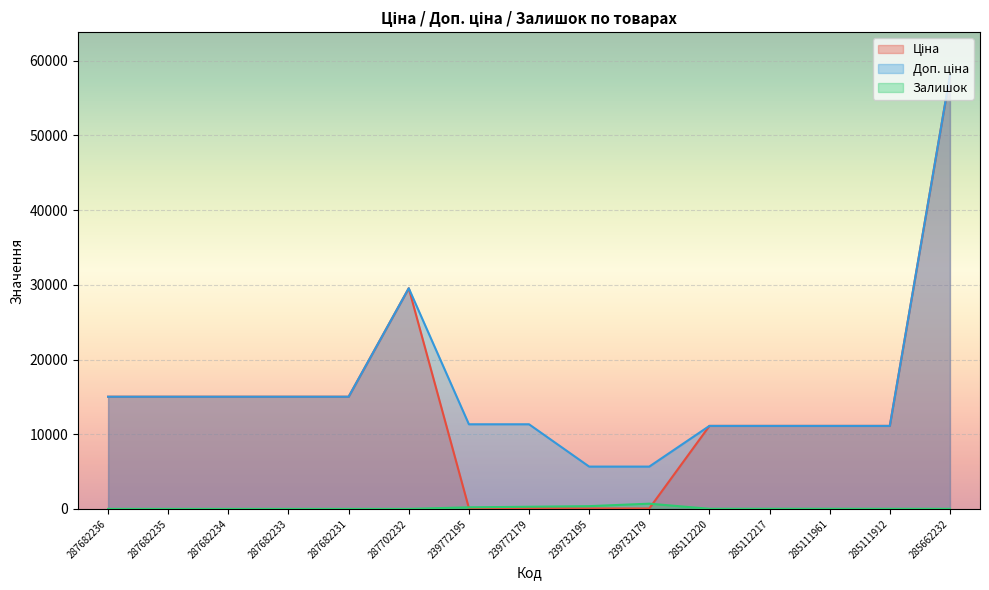

What position from the right is 287682231?

11